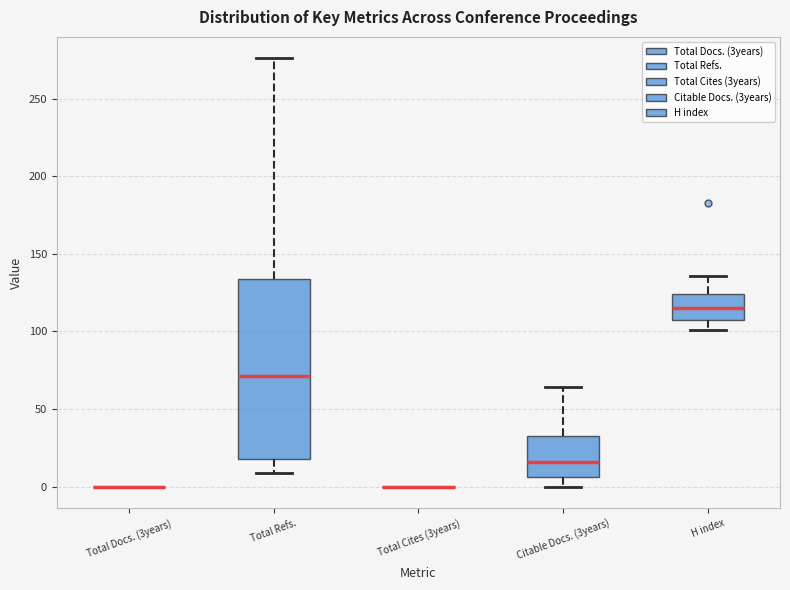

Where is the lower edge of the box for Citable Docs. (3years) on the y-axis? The values are not printed on the chart, so give them approximately, as read against the axis.

5